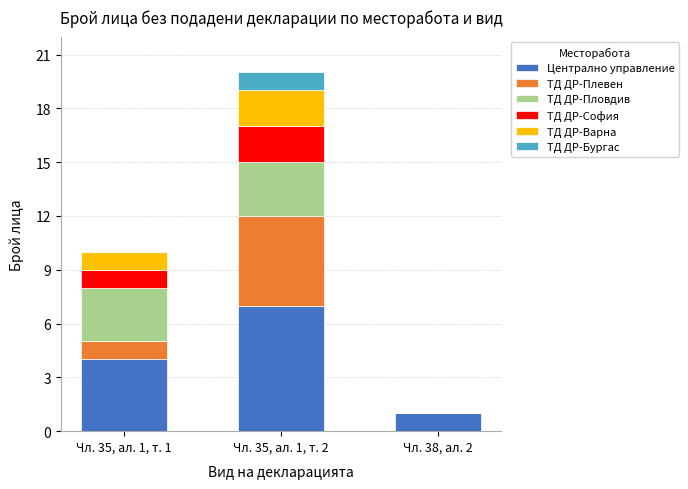

At which label does Централно управление reach its peak?

Чл. 35, ал. 1, т. 2